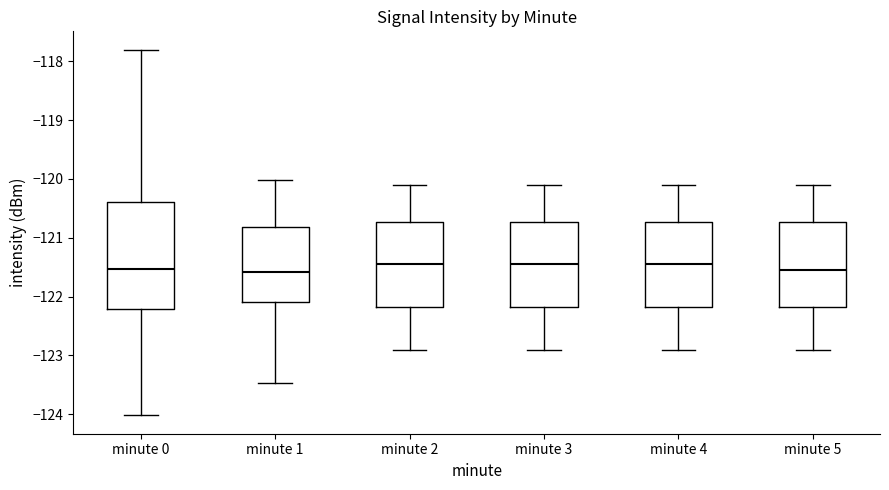

Comparing the boxes themselves (not the whiskers), which one is the tallest?

minute 0